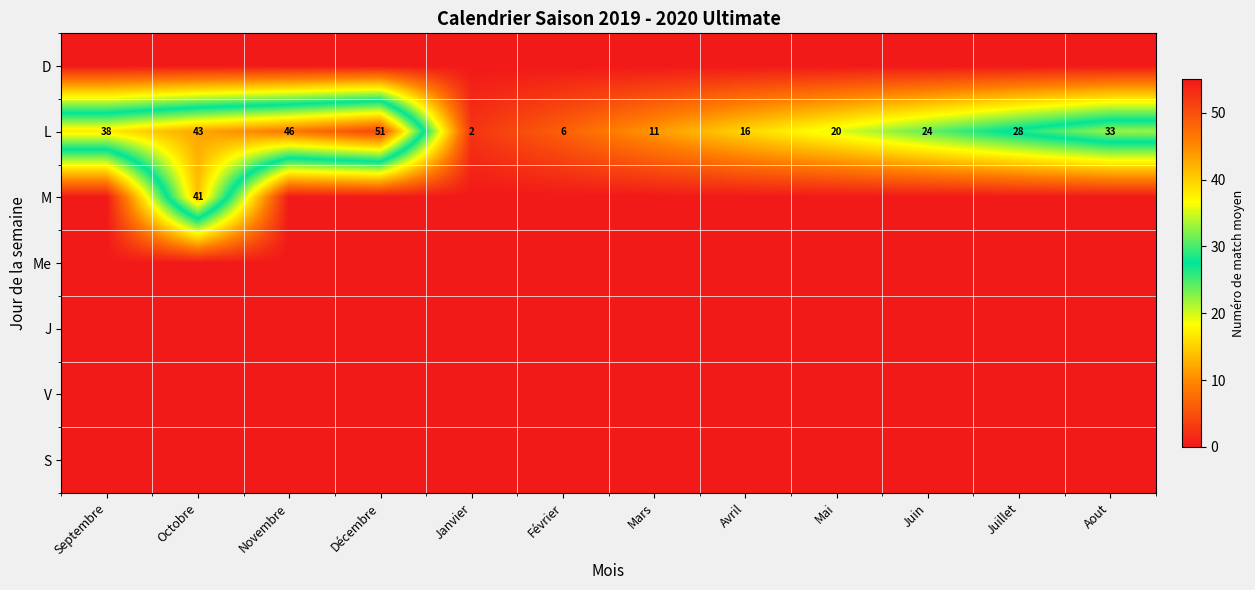

What is the spread (max minus min) of values at Juillet?

28.5